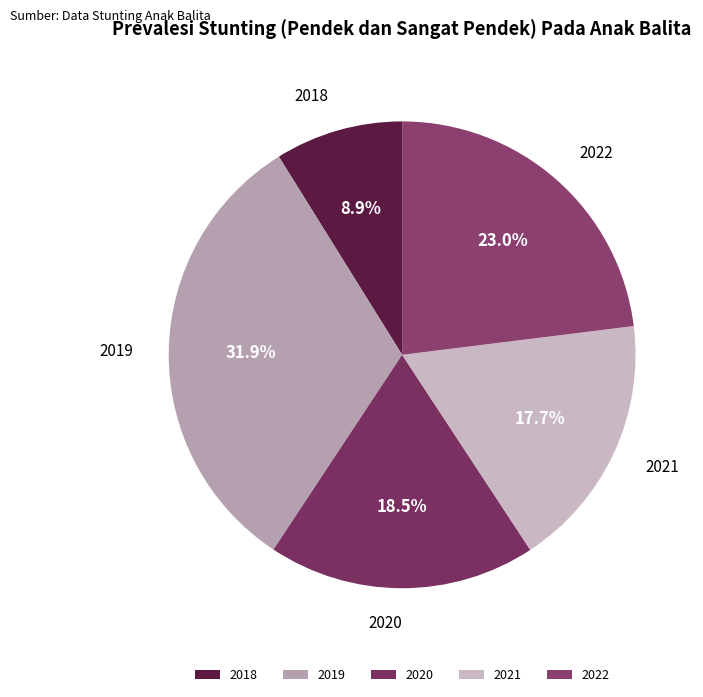

The 2021 slice represents 24% of the pie. True or false?

False